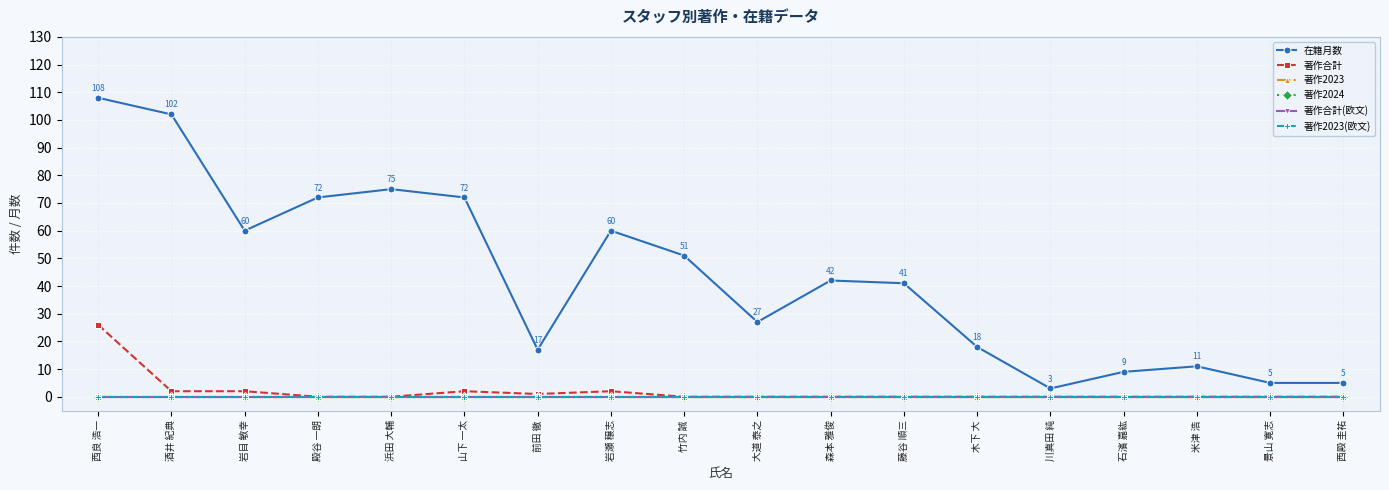

Rank the categories by 著作2024 value from highest to lowest.

西良 浩一, 酒井 紀典, 岩目 敏幸, 殿谷 一朗, 浜田 大輔, 山下 一太, 前田 徹, 岩瀬 穣志, 竹内 誠, 大道 泰之, 森本 雅俊, 藤谷 順三, 木下 大, 川真田 純, 石濱 嘉紘, 米津 浩, 景山 寛志, 西殿 圭祐